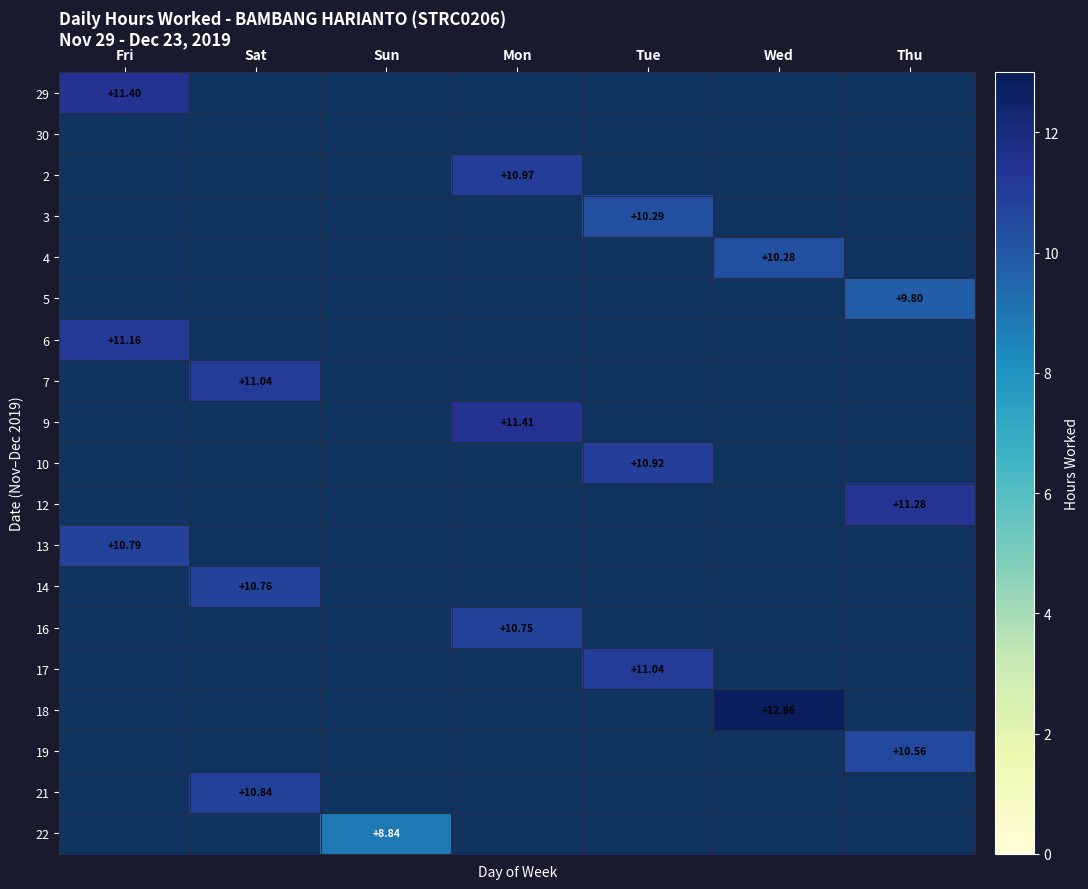

What is the difference between the maximum and second lowest values in the 22 series?

8.8